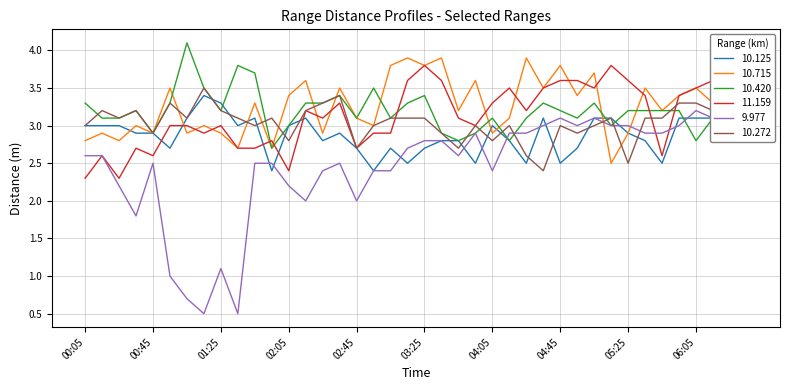

Which series has the largest range (max minus min)?

9.977